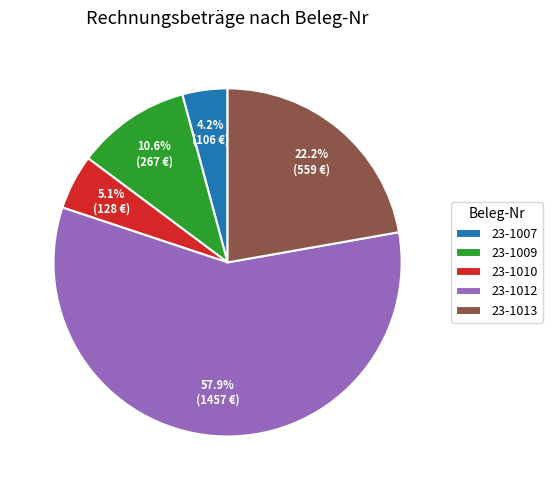

Between 23-1009 and 23-1007, which is larger?

23-1009